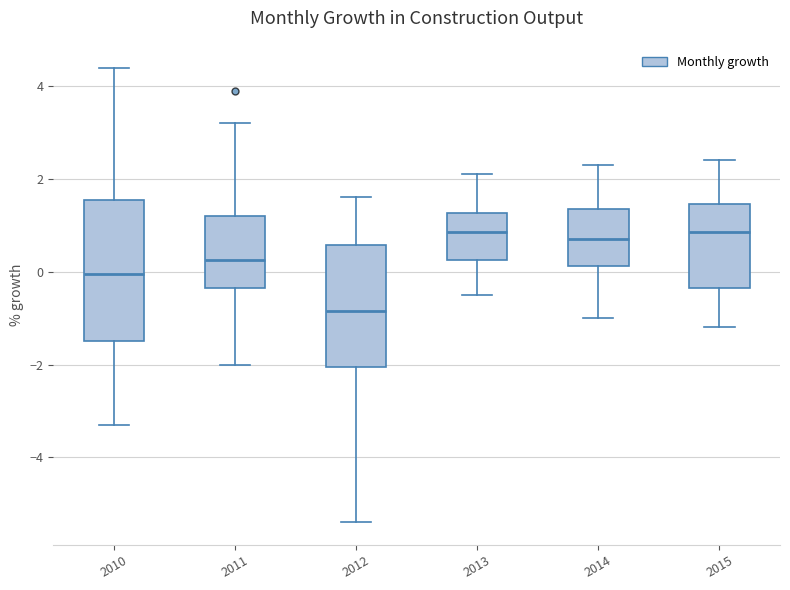

Where does the median line of the box at x = 2010 sit on the y-axis? The values are not printed on the chart, so give them approximately, as read against the axis.

0.0